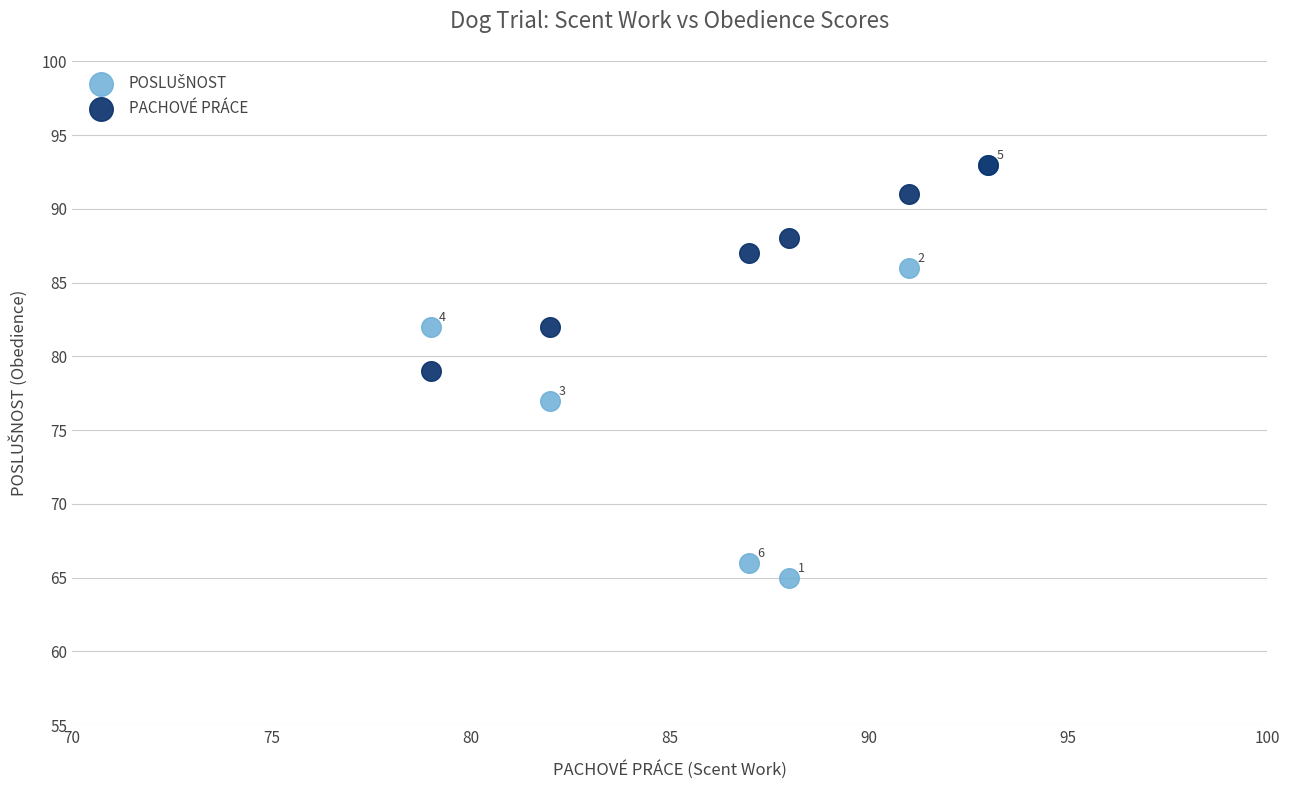

Across all series, what Y value is closest to 79?

79